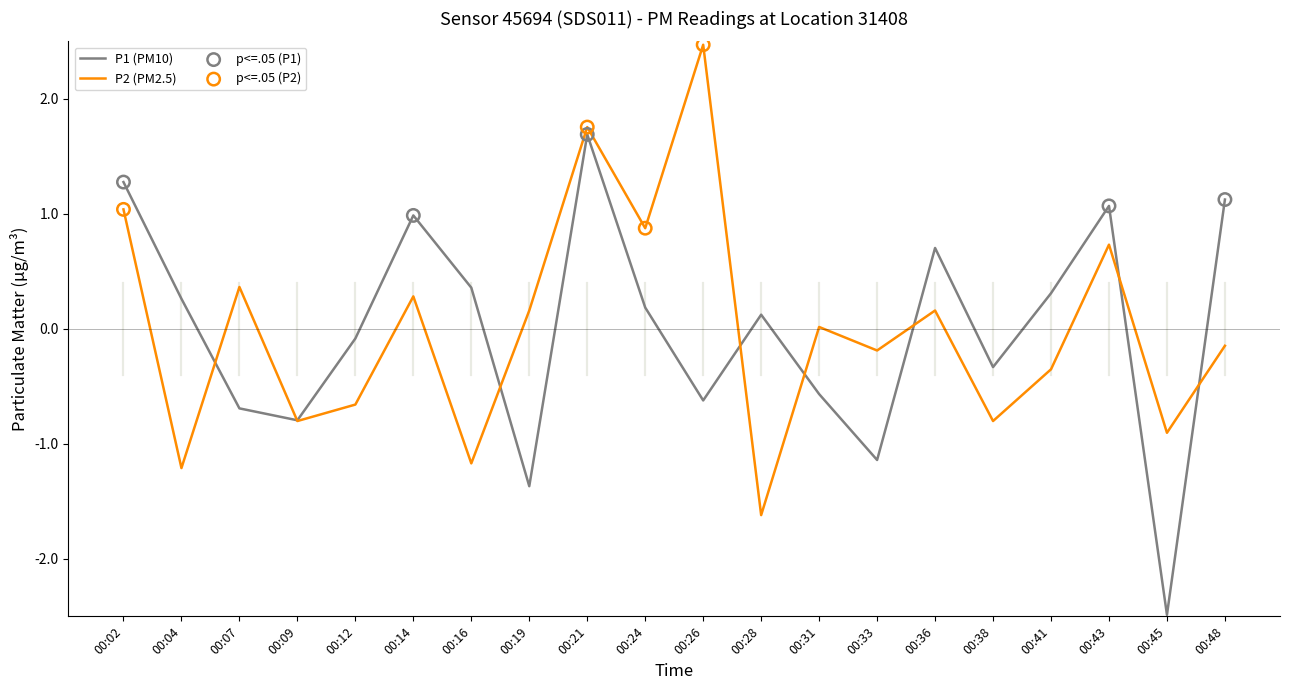

Is the value of P2 (PM2.5) at 00:07 greater than the value of P1 (PM10) at 00:48?

No